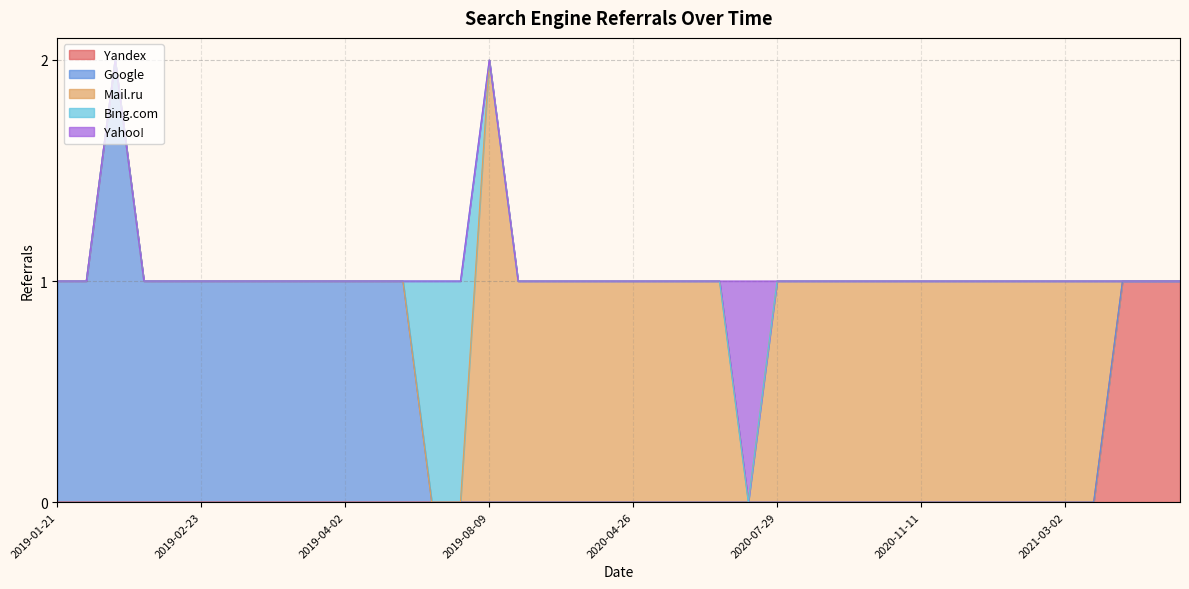

Between which two adjacent categories do Mail.ru and Yandex first intersect?

2021-03-30 and 2021-04-17